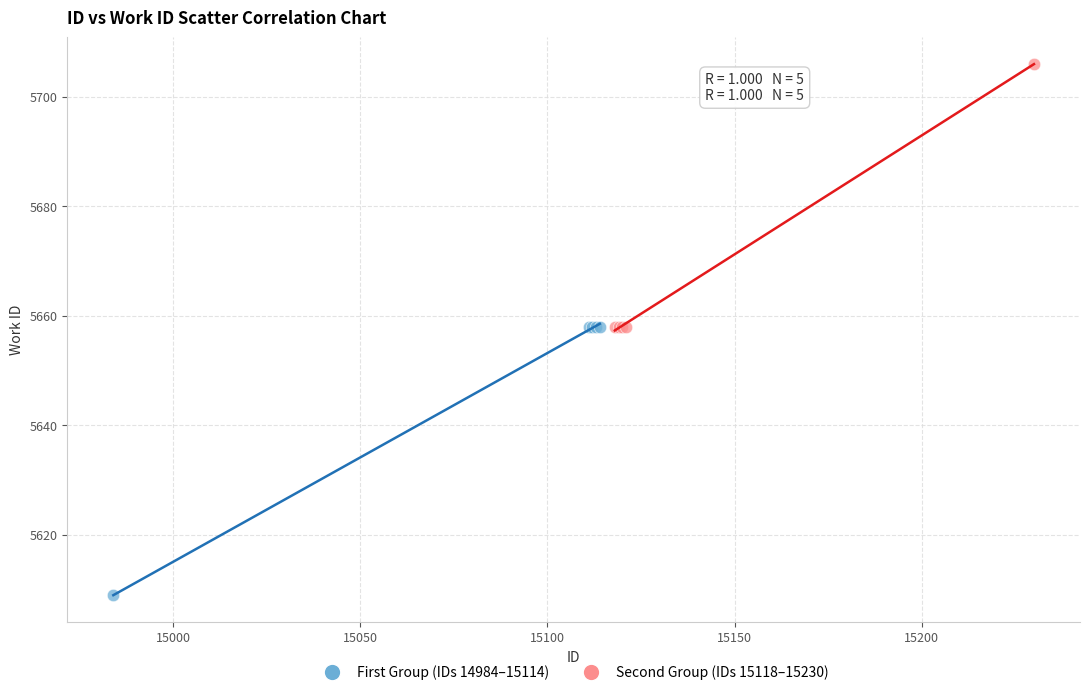

Which series reaches the maximum Y coordinate?

Second Group (IDs 15118–15230)